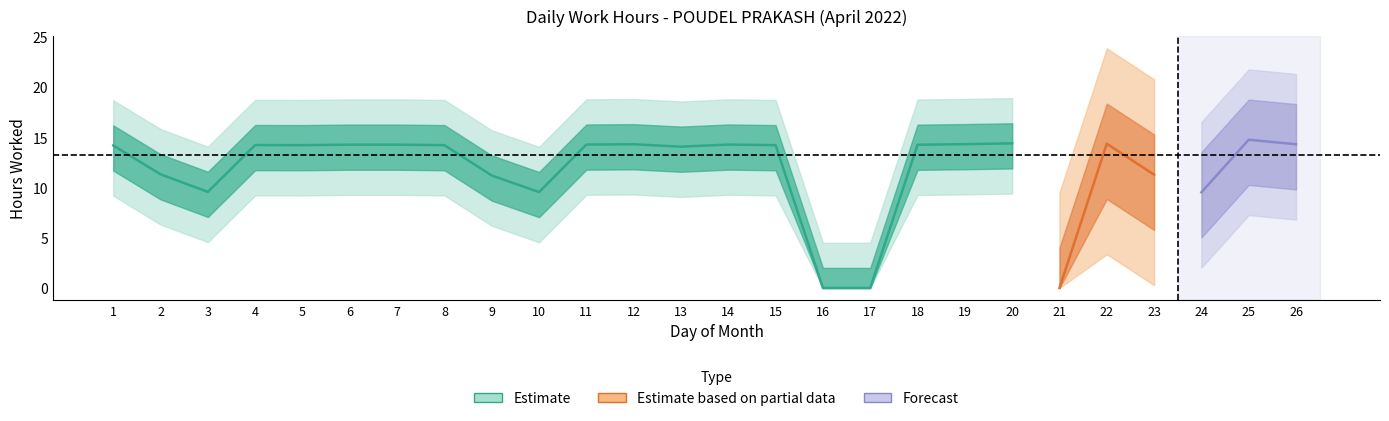

What is the change in value from 15 to 17?

-14.2